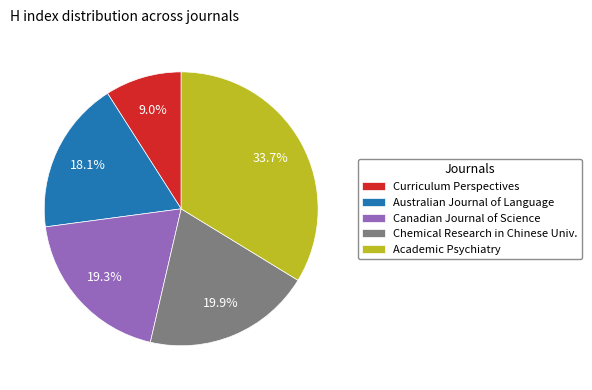

Is there a majority slice in this chart?

No